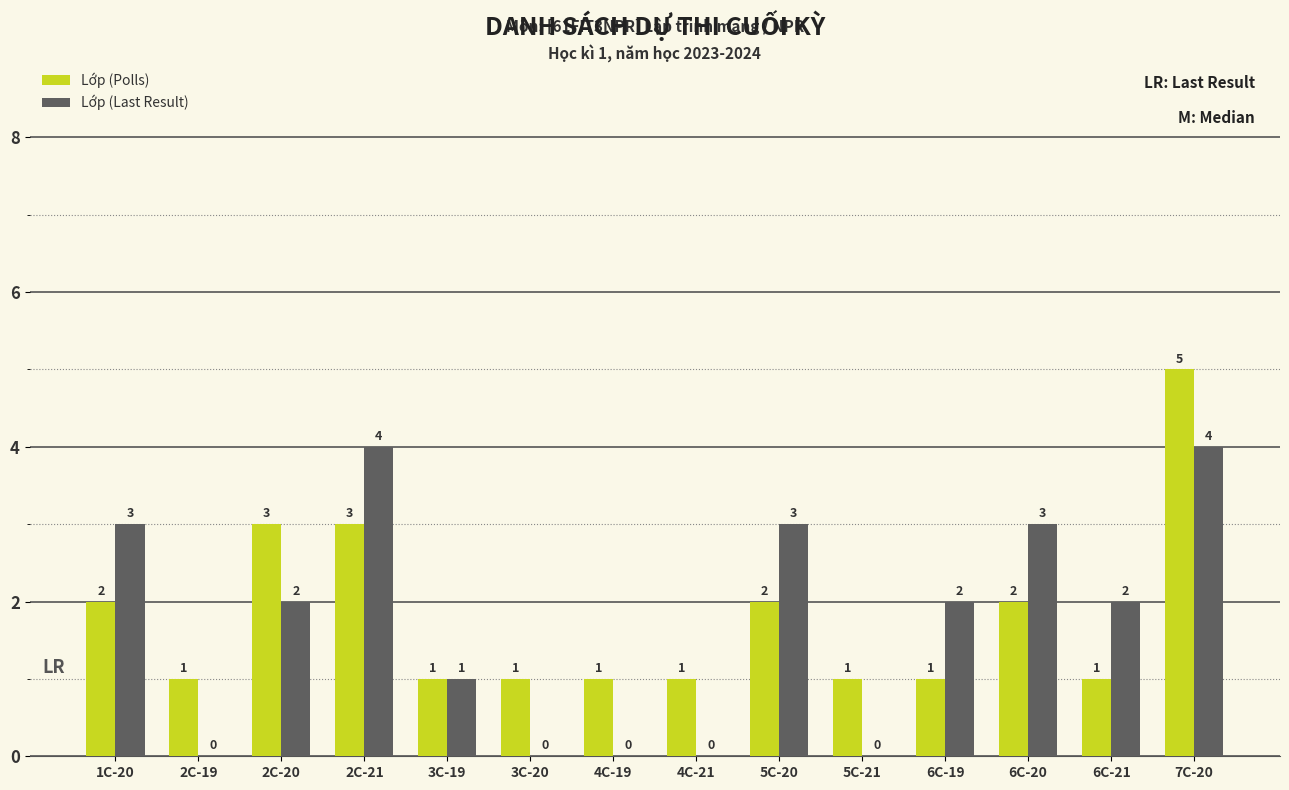

What is the spread (max minus min) of values at 2C-20?

1